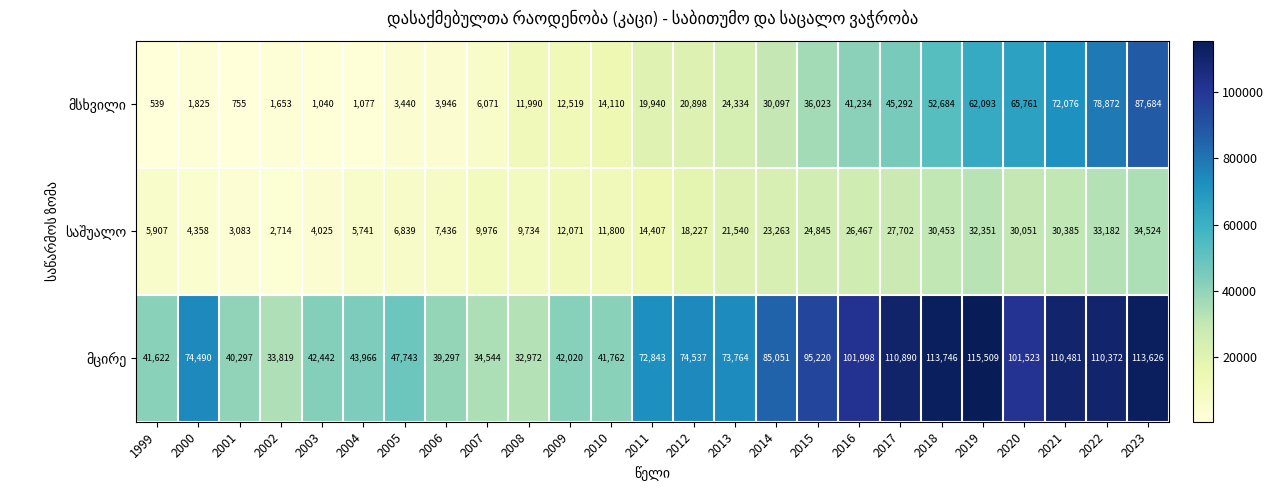

What is the difference between the highest and lowest values at 2004?

42889